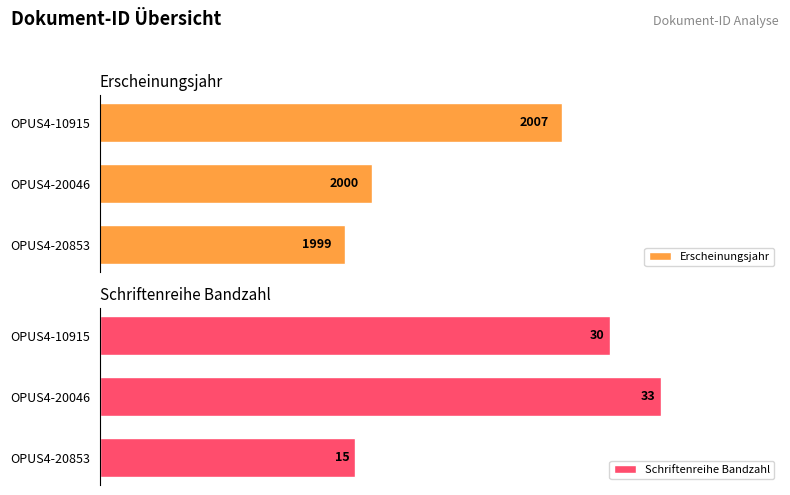

List the series in order of their peak value, highest first.

Erscheinungsjahr, Schriftenreihe Bandzahl